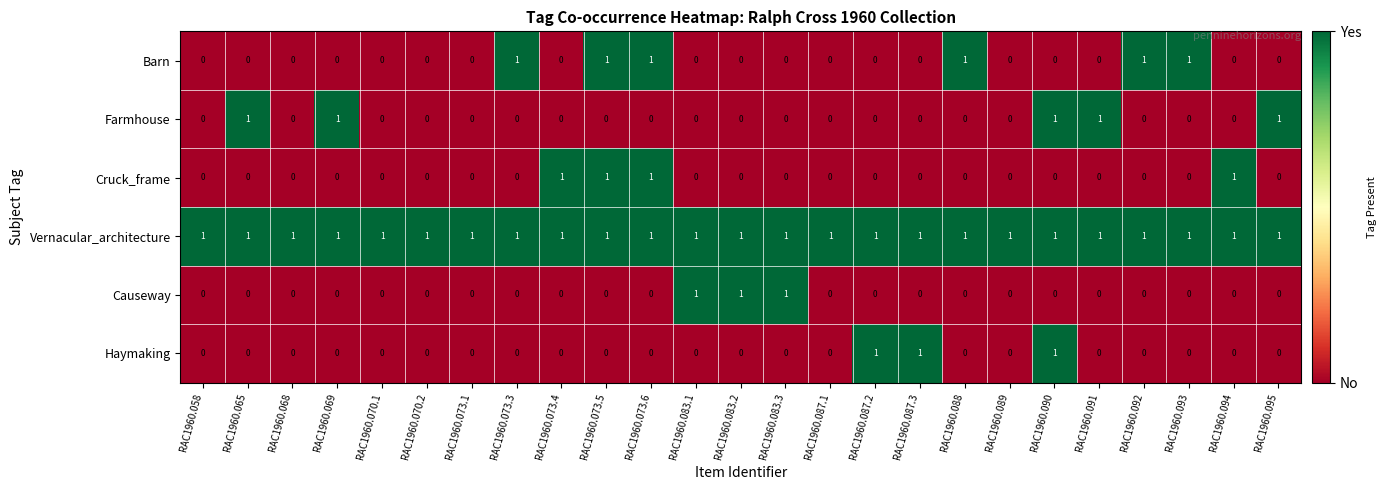

Which series has the largest total across all categories?

Vernacular_architecture